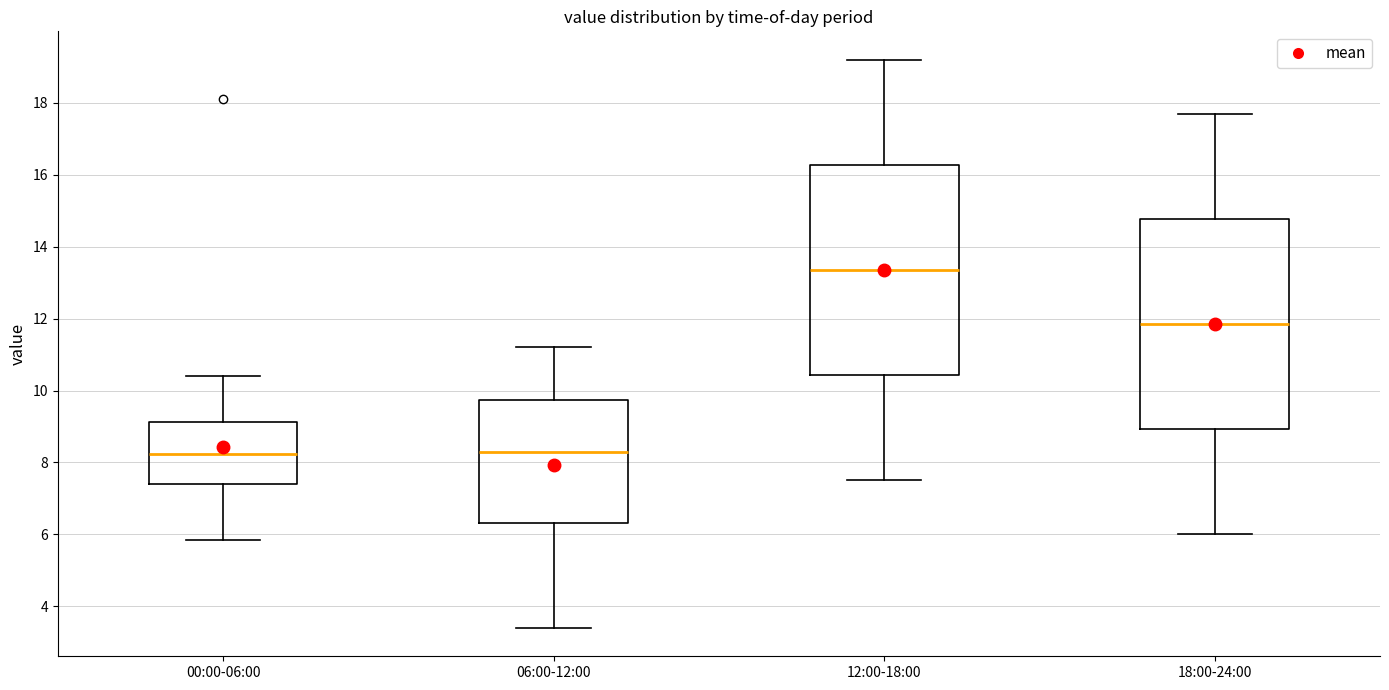

Reading left to right, transcribe this box plot: for each box, give where its median line is, the range the box spans, and where its two whiskers end, as read against the y-axis. The values are not printed on the chart, so give them approximately, as read against the axis.

00:00-06:00: median 8.2, box 7.4 to 9.2, whiskers 5.8 to 10.4
06:00-12:00: median 8.4, box 6.4 to 9.8, whiskers 3.4 to 11.2
12:00-18:00: median 13.4, box 10.4 to 16.2, whiskers 7.6 to 19.2
18:00-24:00: median 11.8, box 9.0 to 14.8, whiskers 6.0 to 17.8